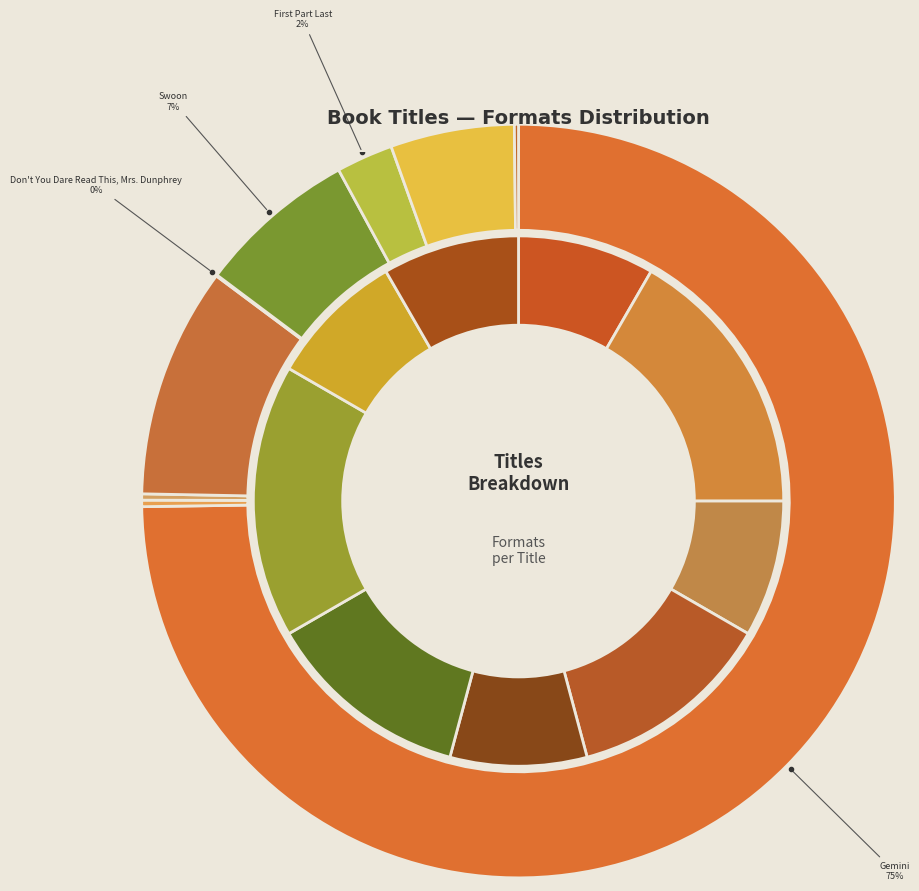

Is Gemini the majority of the pie?

Yes